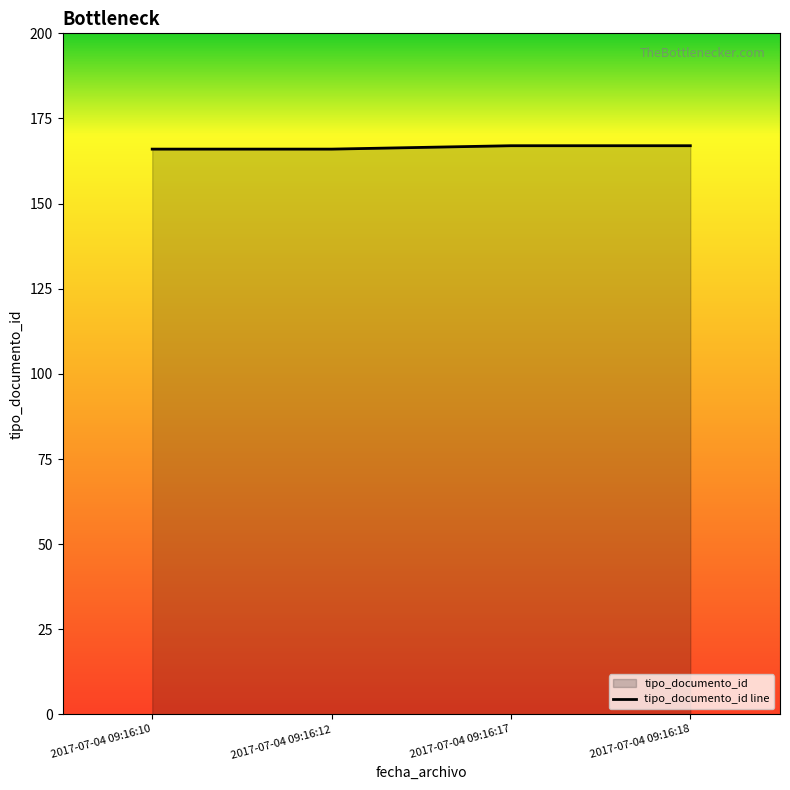

What is the minimum value shown in the chart?

166